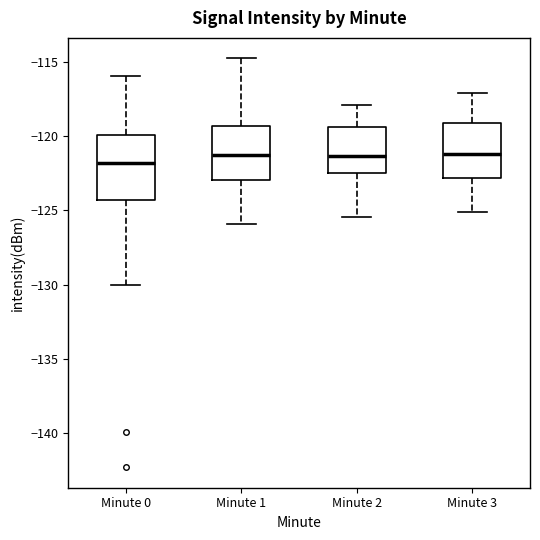

Reading left to right, read every box against the y-axis: the position of its median line, the range the box covers, and the ends of its whiskers. The values are not printed on the chart, so give them approximately, as read against the axis.

Minute 0: median -122.0, box -124.5 to -120.0, whiskers -130.0 to -116.0
Minute 1: median -121.5, box -123.0 to -119.5, whiskers -126.0 to -115.0
Minute 2: median -121.5, box -122.5 to -119.5, whiskers -125.5 to -118.0
Minute 3: median -121.0, box -123.0 to -119.0, whiskers -125.0 to -117.0